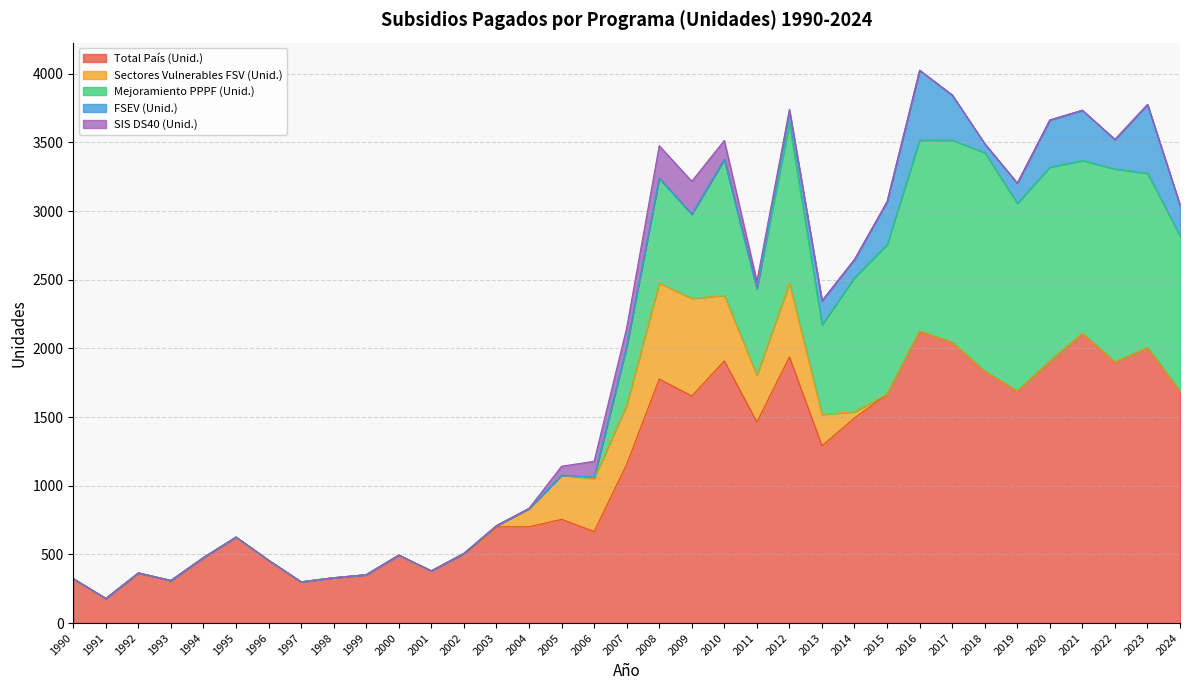

Which series ends up on top after the final intersection of Mejoramiento PPPF (Unid.) and Sectores Vulnerables FSV (Unid.)?

Mejoramiento PPPF (Unid.)